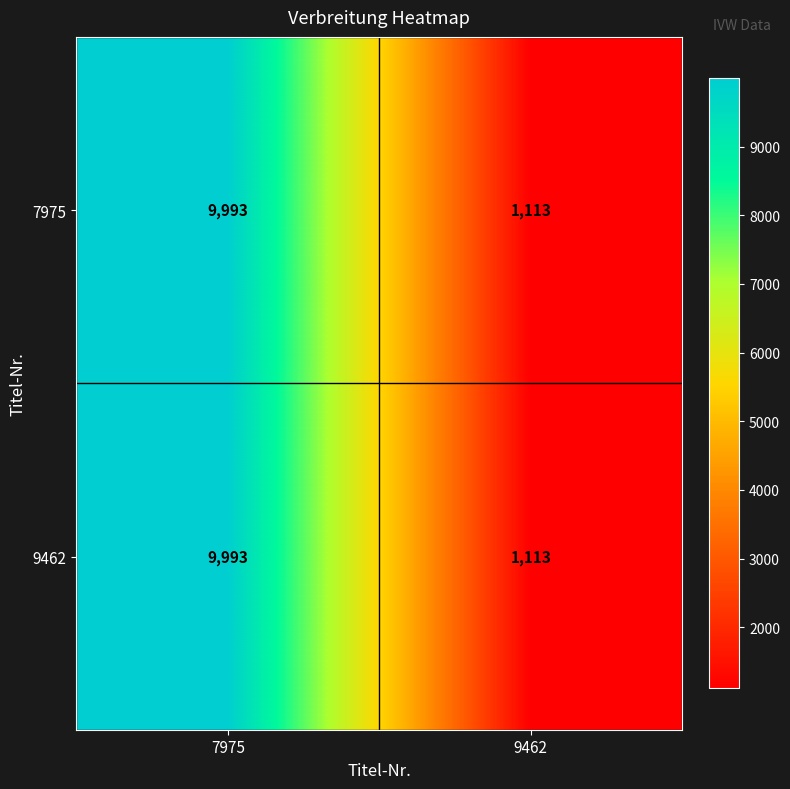

What is the maximum value for 7975?

9993